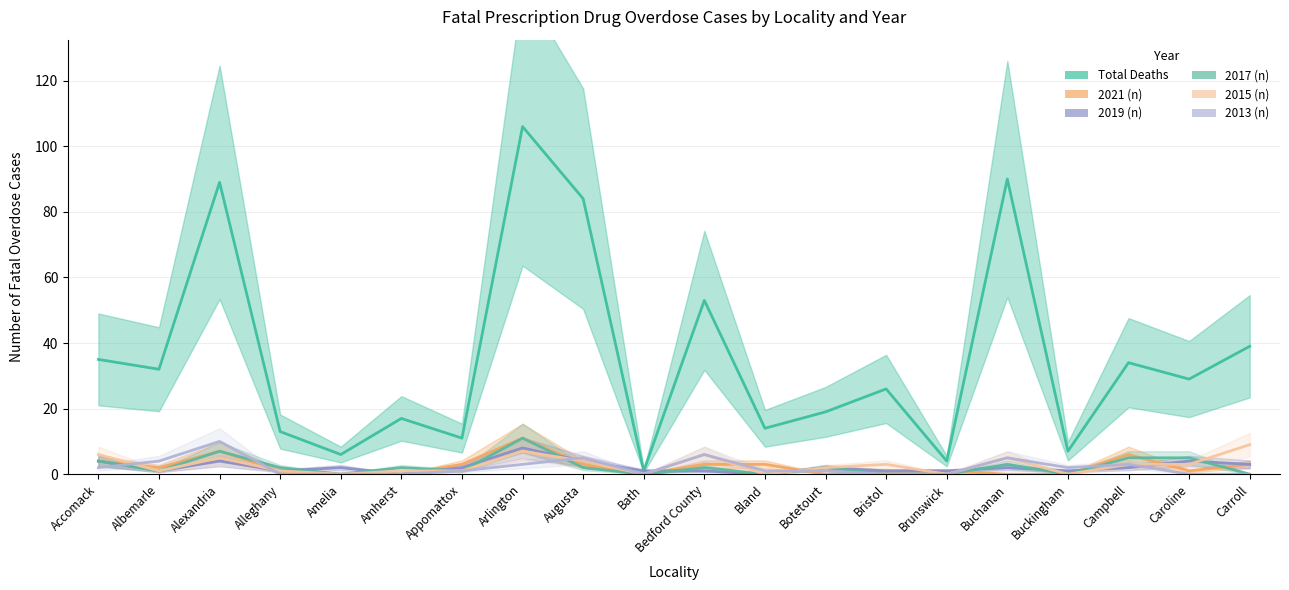

List the series in order of their peak value, highest first.

Total Deaths, 2021 (n), 2017 (n), 2013 (n), 2015 (n), 2019 (n)